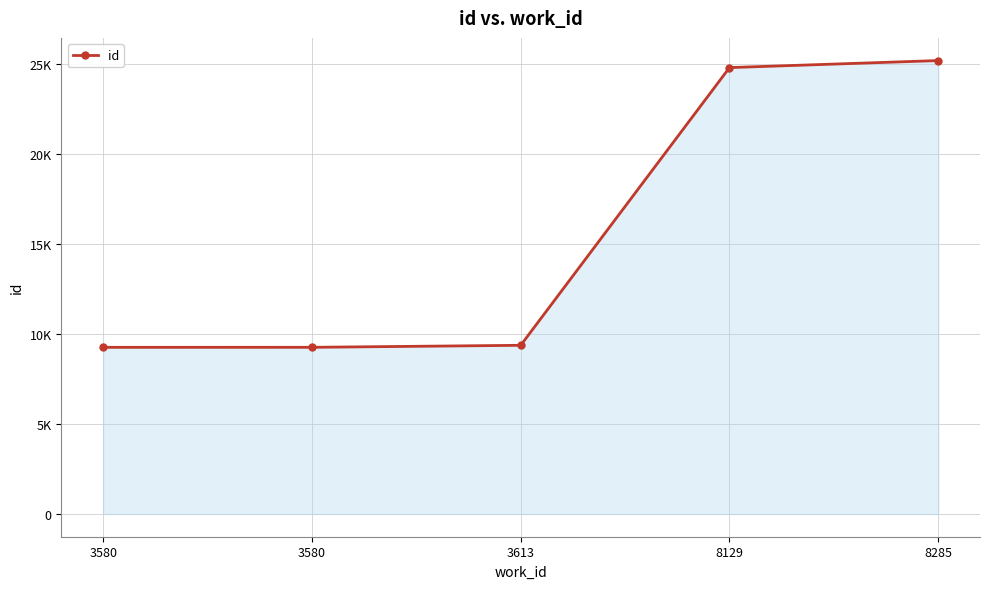

Does the chart have visible grid lines?

Yes